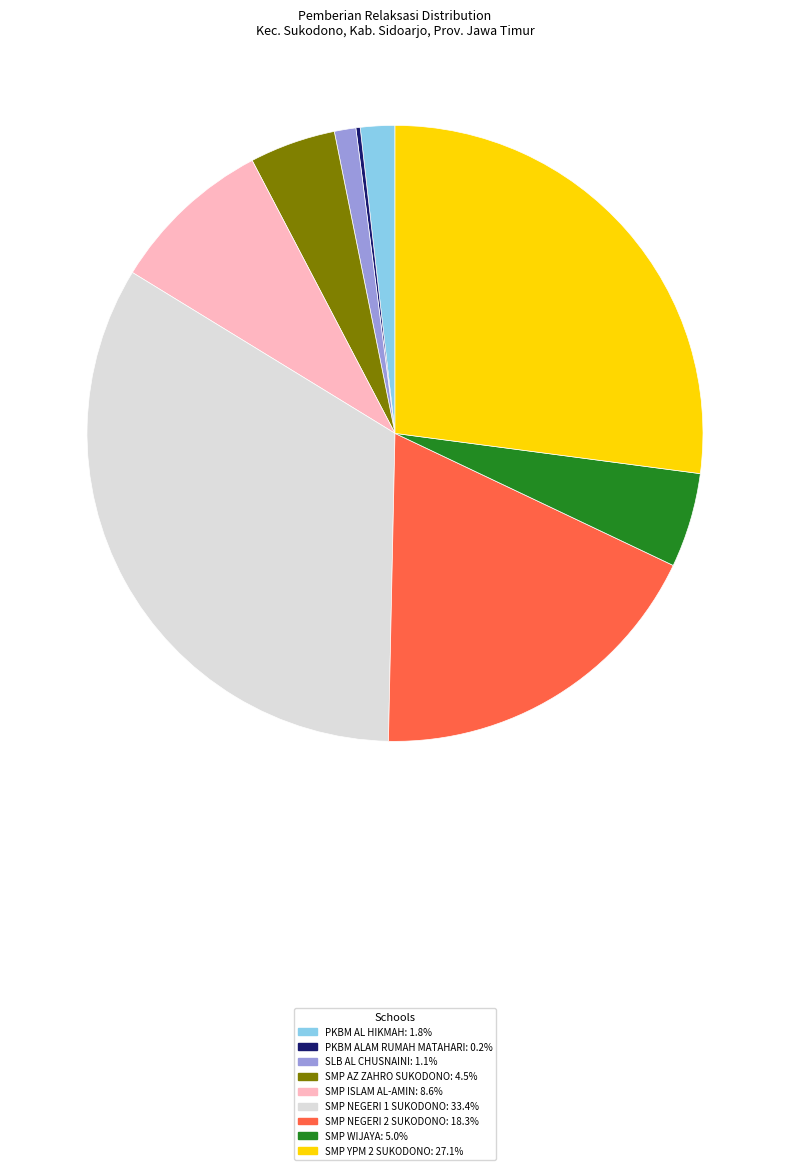

Which has a higher value, SMP WIJAYA or PKBM AL HIKMAH?

SMP WIJAYA